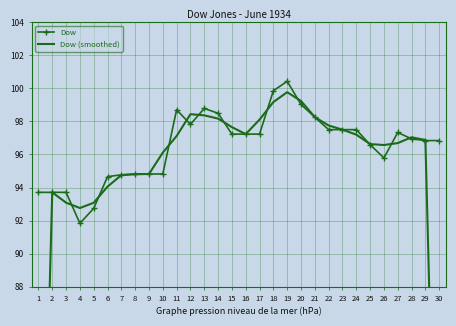

In Dow (smoothed), how many points are higher than both neighbors (excluding endpoints)?

4